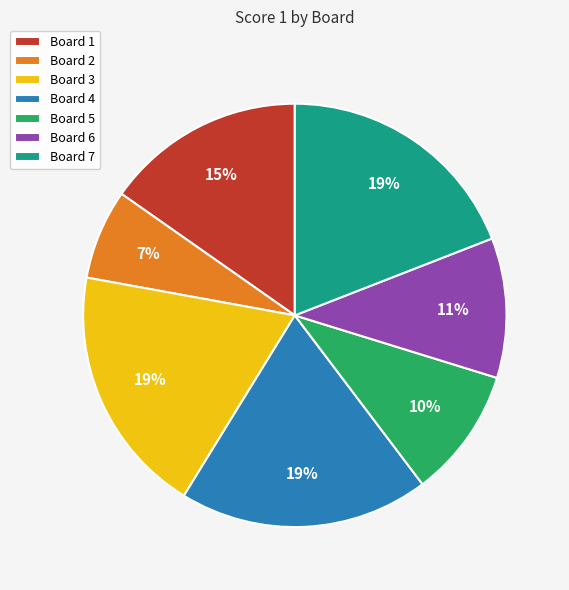

Is it true that Board 4 is 30% of the pie?

False